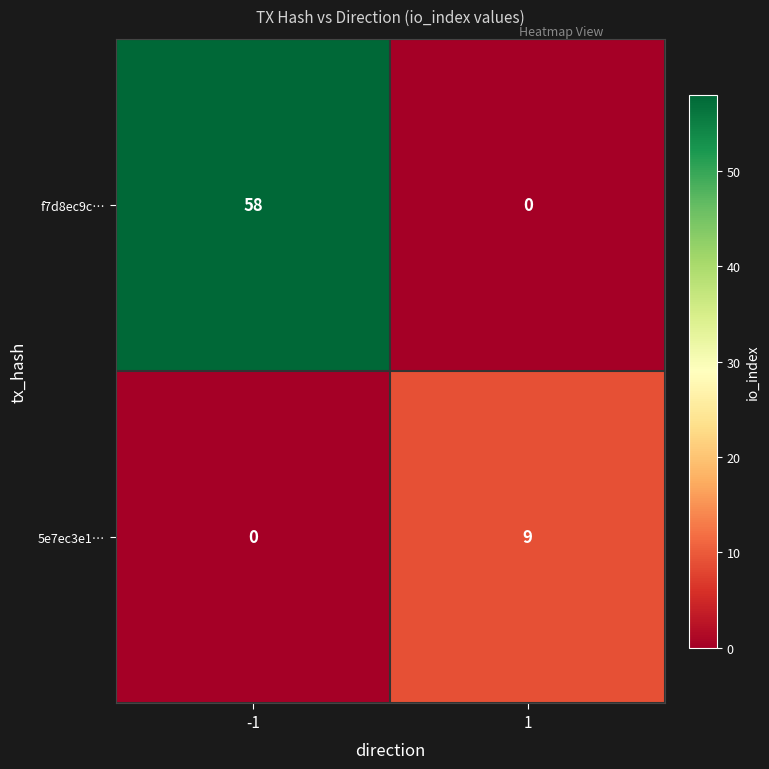

True or false: 5e7ec3e1… has a value of 6 at -1.

False